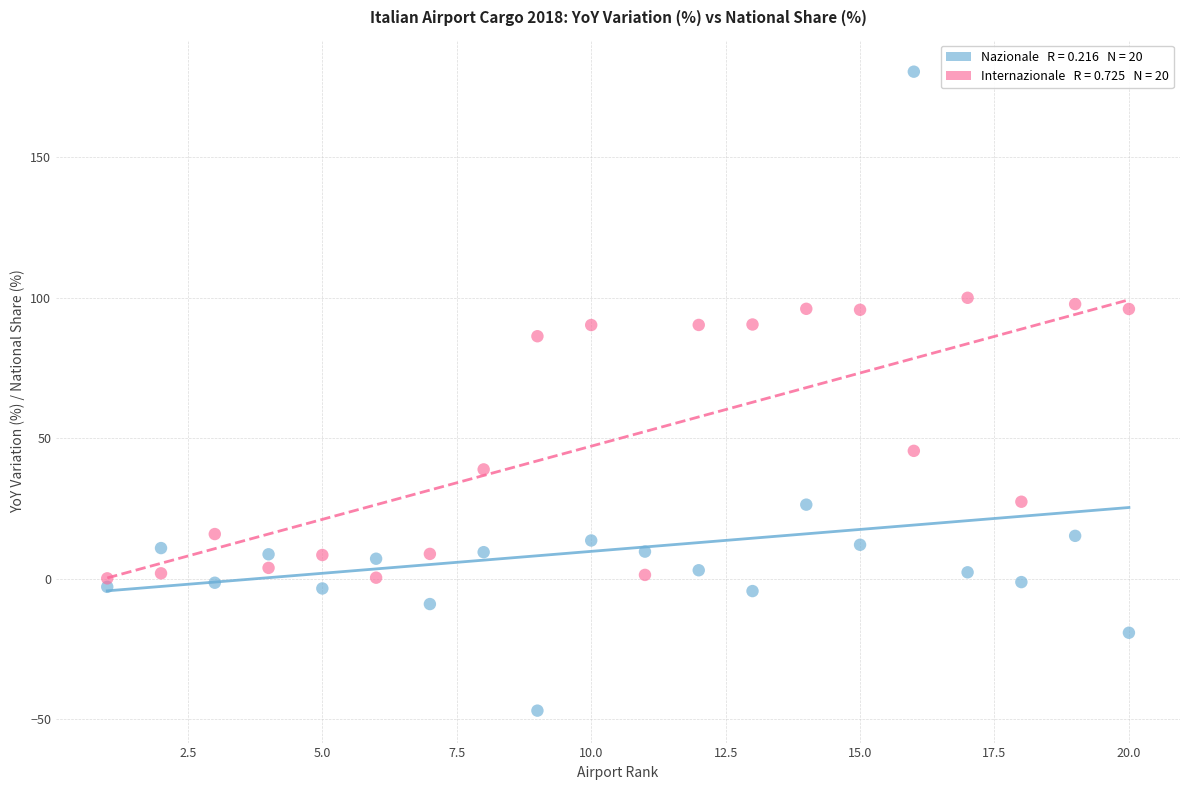

Across all data points, what is the range of X values (max minus min)?

19.0